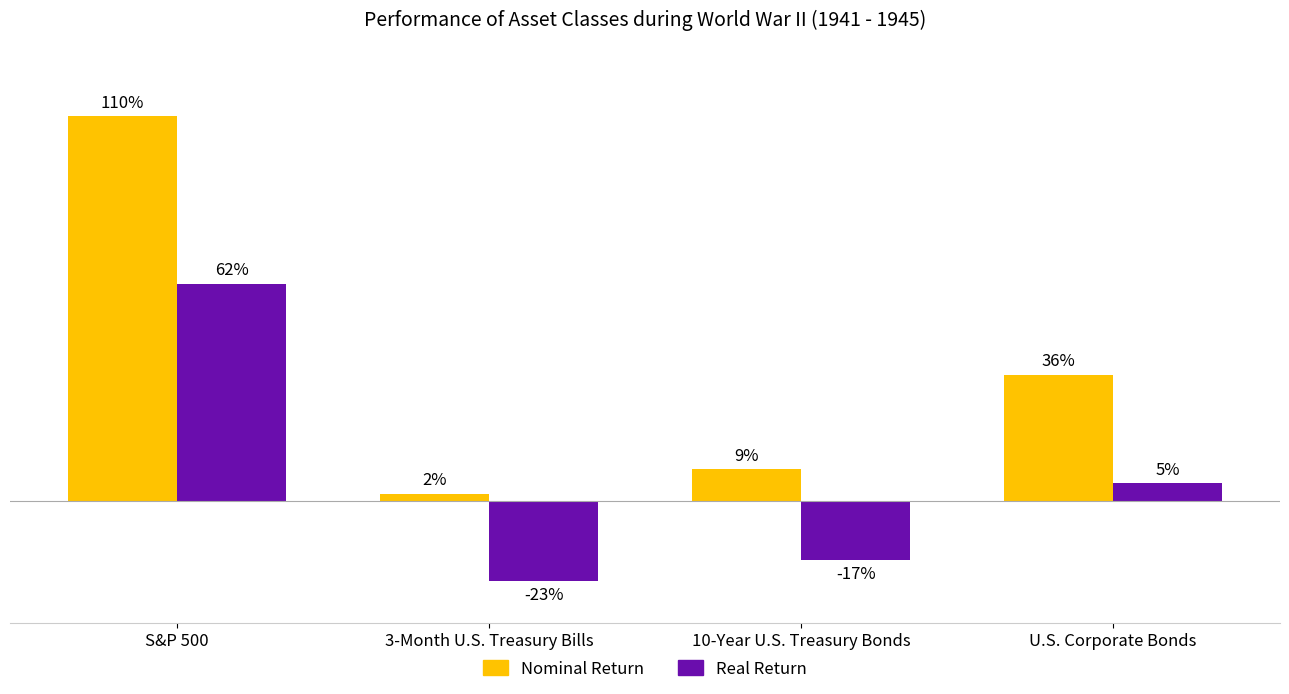

Between 3-Month U.S. Treasury Bills and 10-Year U.S. Treasury Bonds, which series saw the biggest shift?

Nominal Return